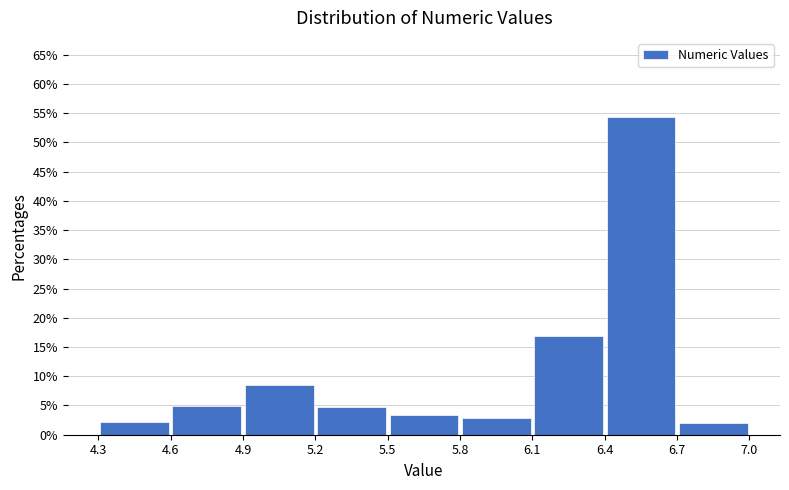

Which range on the x-axis has the tallest bar?

6.4 to 6.7